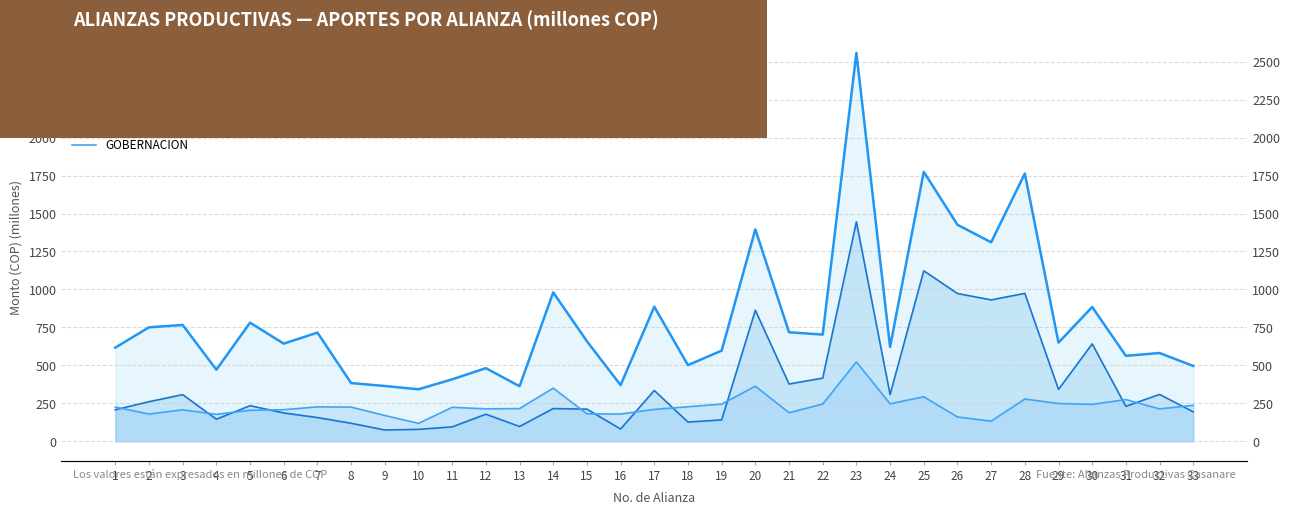

Reading right to left, what are all the values shown in this chart?

TOTAL: 496.1	581.1	562.5	884.2	649.6	1763.4	1310.5	1425.8	1774.8	621.4	2558.0	702.5	718.0	1395.5	596.9	501.3	886.2	369.6	658.8	980.1	362.2	481.4	407.8	342.2	363.8	383.1	715.4	642.9	781.0	471.2	766.0	750.4	616.8
APORTE PRODUCTORES: 193.5	308.2	230.0	641.3	341.2	974.0	931.0	973.2	1122.6	307.5	1445.3	415.8	377.1	862.8	140.5	126.1	334.4	80.4	211.4	215.2	97.1	178.1	94.4	78.2	74.1	118.3	155.9	186.2	234.2	145.2	306.8	260.4	207.3
GOBERNACION: 236.6	212.9	274.5	242.8	248.5	278.1	132.2	159.9	293.0	246.6	522.7	244.7	187.9	362.7	244.4	227.2	209.7	179.2	180.3	349.7	215.1	213.3	223.4	117.4	169.8	224.9	226.2	207.7	203.9	177.4	207.1	179.0	225.2